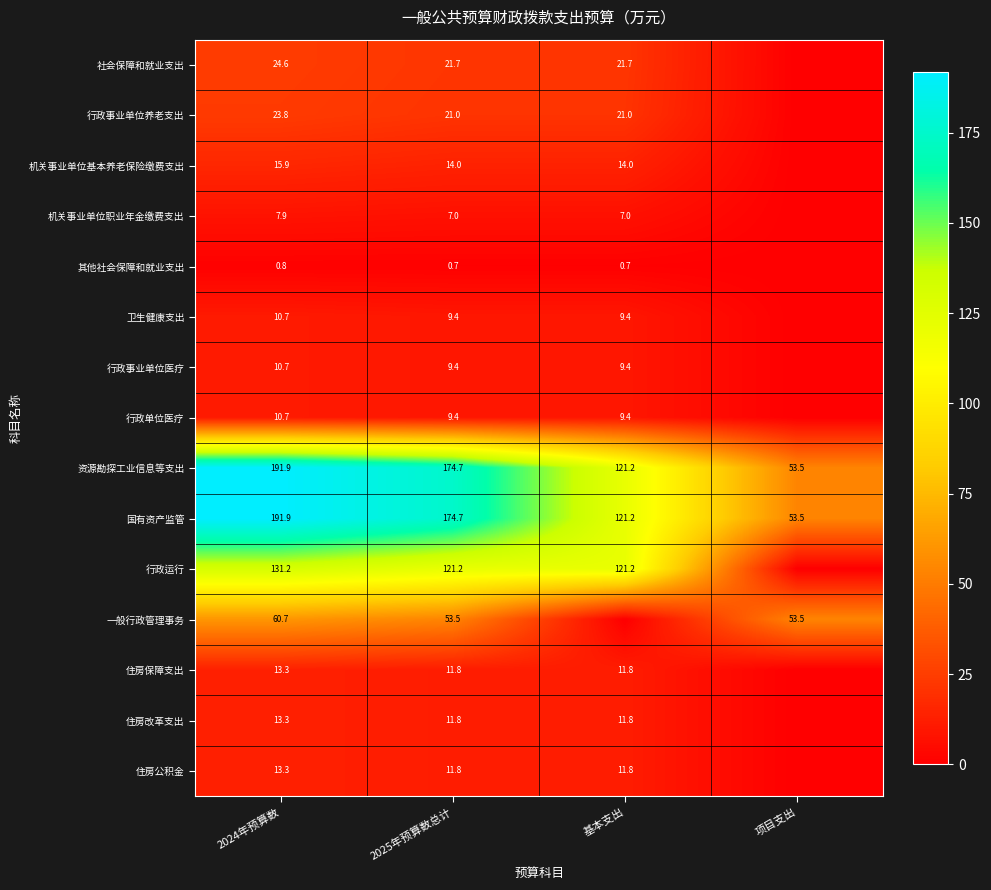

Between 2025年预算数总计 and 基本支出, which is larger?

2025年预算数总计